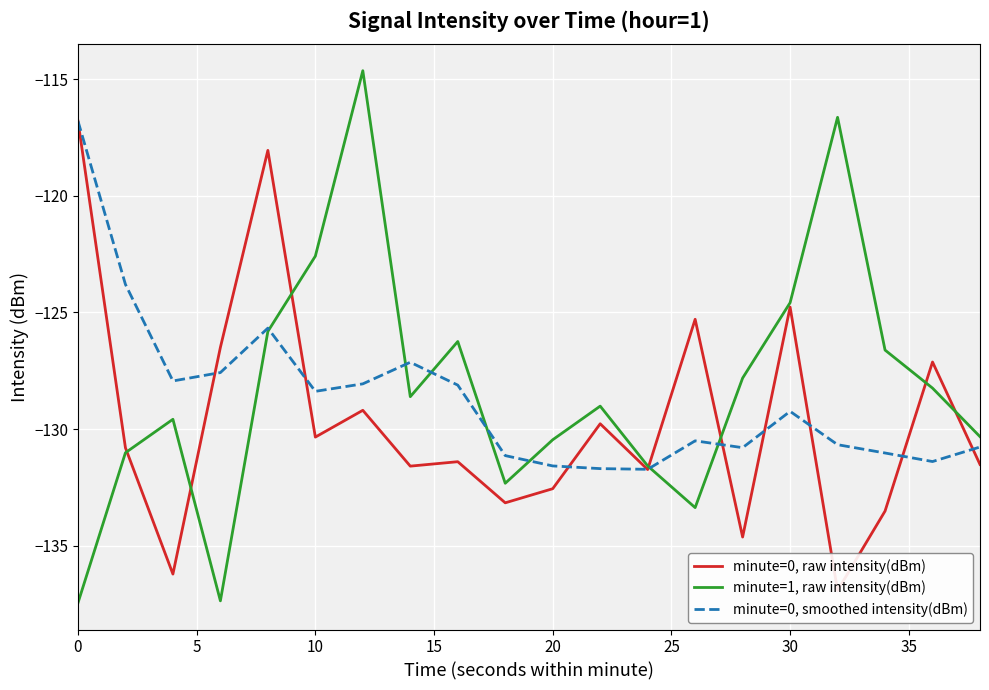

Reading left to right, list all the values displayed in this chart.

minute=0, raw intensity(dBm): -116.8	-130.8	-136.2	-126.5	-118.0	-130.3	-129.2	-131.6	-131.4	-133.2	-132.6	-129.8	-131.7	-125.3	-134.6	-124.8	-136.9	-133.5	-127.1	-131.5
minute=1, raw intensity(dBm): -137.5	-131.0	-129.6	-137.4	-125.8	-122.6	-114.6	-128.6	-126.2	-132.3	-130.5	-129.0	-131.6	-133.4	-127.8	-124.6	-116.6	-126.6	-128.2	-130.3
minute=0, smoothed intensity(dBm): -116.8	-123.8	-127.9	-127.6	-125.7	-128.4	-128.1	-127.1	-128.1	-131.1	-131.6	-131.7	-131.7	-130.5	-130.8	-129.2	-130.7	-131.0	-131.4	-130.8